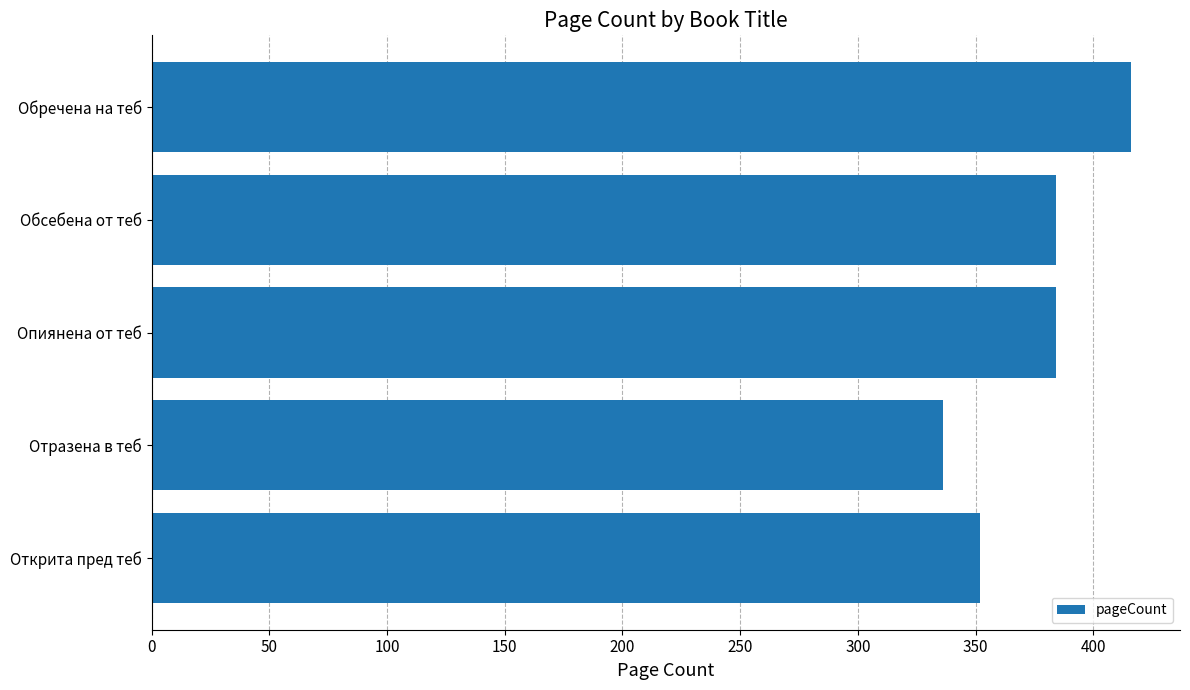

How many data points does each series have?

5